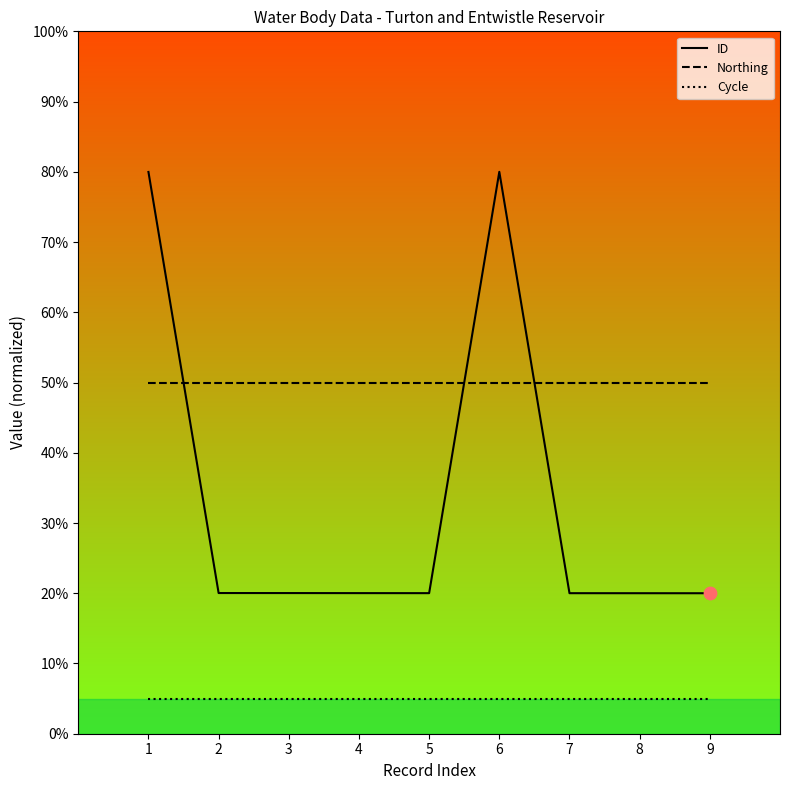

Which series has the largest total across all categories?

Northing